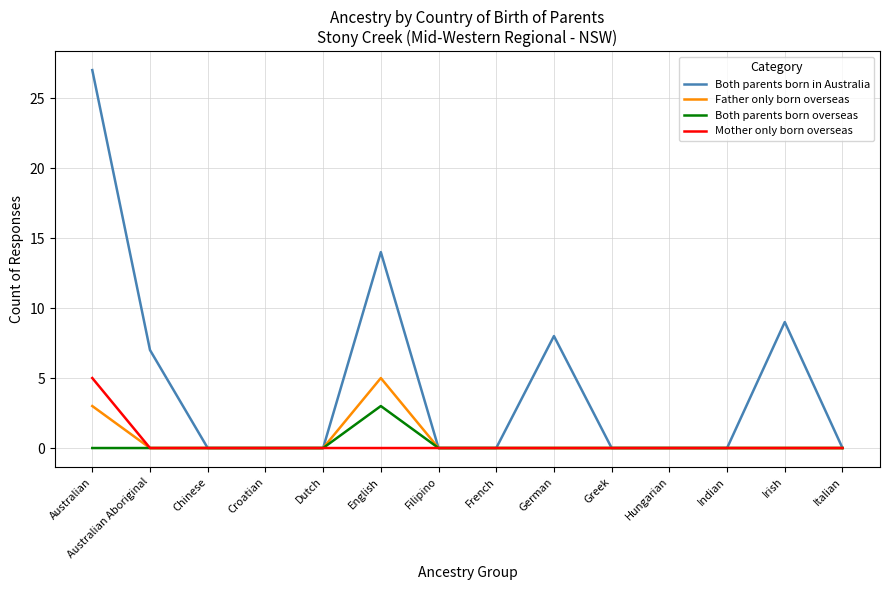

At which label does Mother only born overseas reach its peak?

Australian